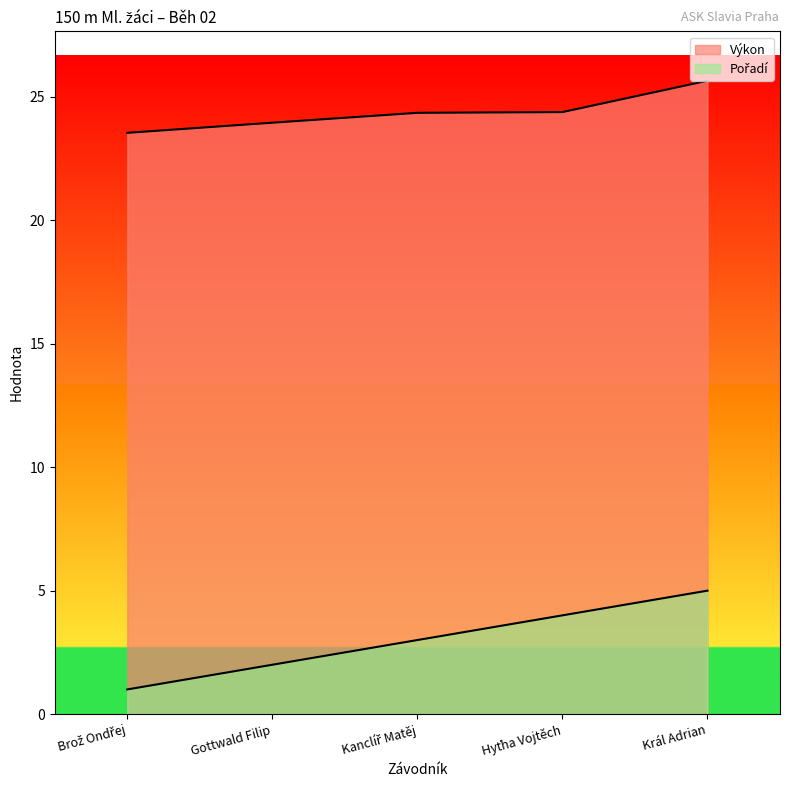

At how many categories does at least one series exceed 23?

5